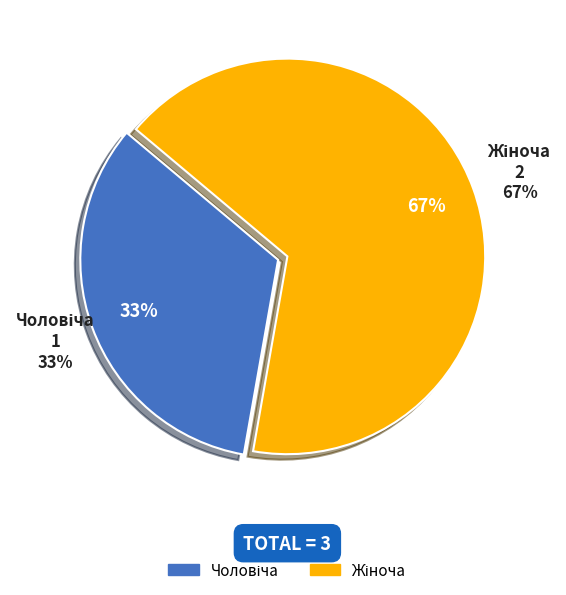

To the nearest percent, what is the combined percentage of Жіноча and Чоловіча?

100%